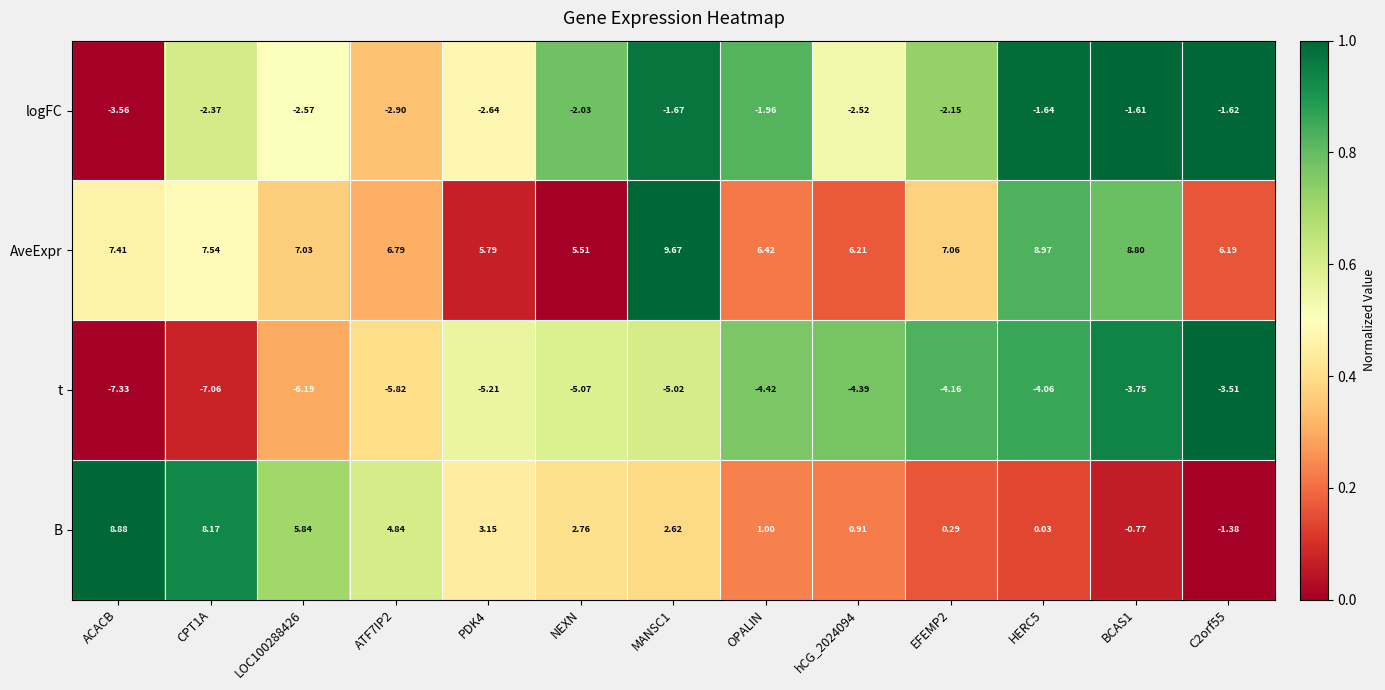

Where does the B series first go above 2?

ACACB